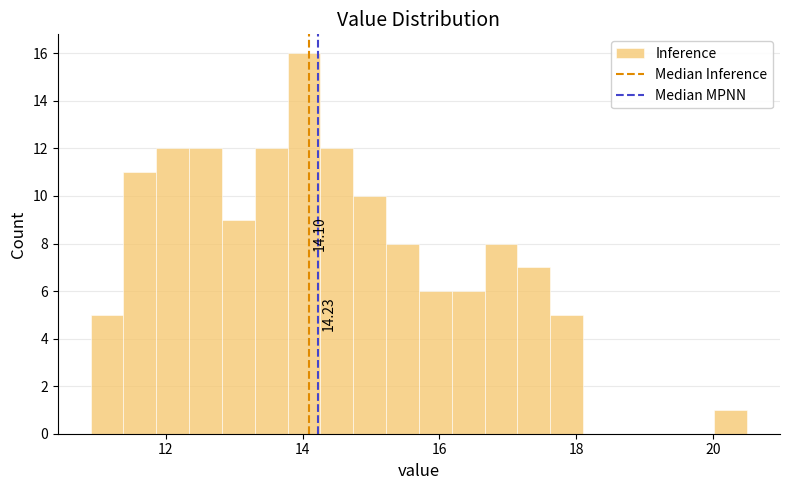

Around what value on the x-axis is the tallest bar? Give the approximate position of its centre, as read against the axis.

14.0